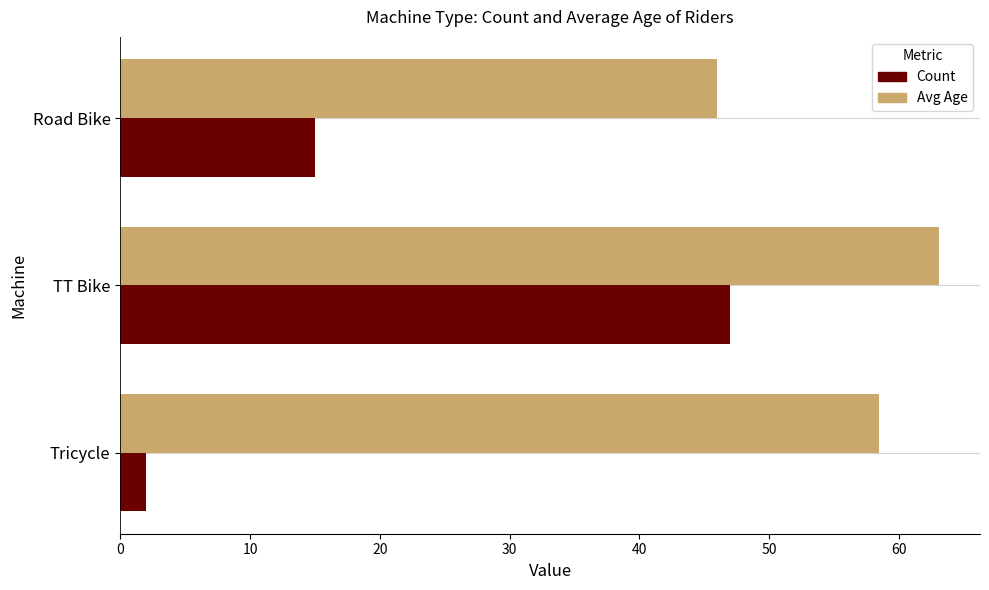

What is the difference between the Count values at Tricycle and TT Bike?

45.0